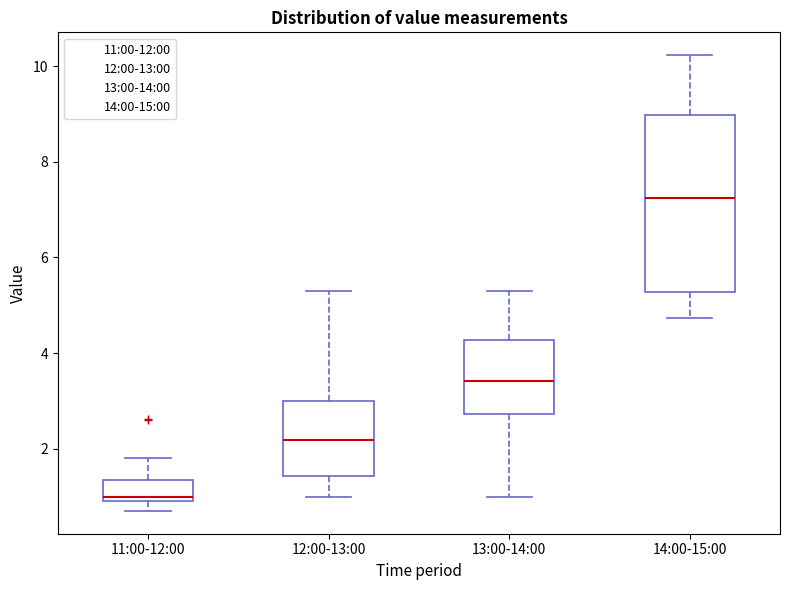

Where does the upper whisker of the box for 11:00-12:00 end on the y-axis? The values are not printed on the chart, so give them approximately, as read against the axis.

1.8